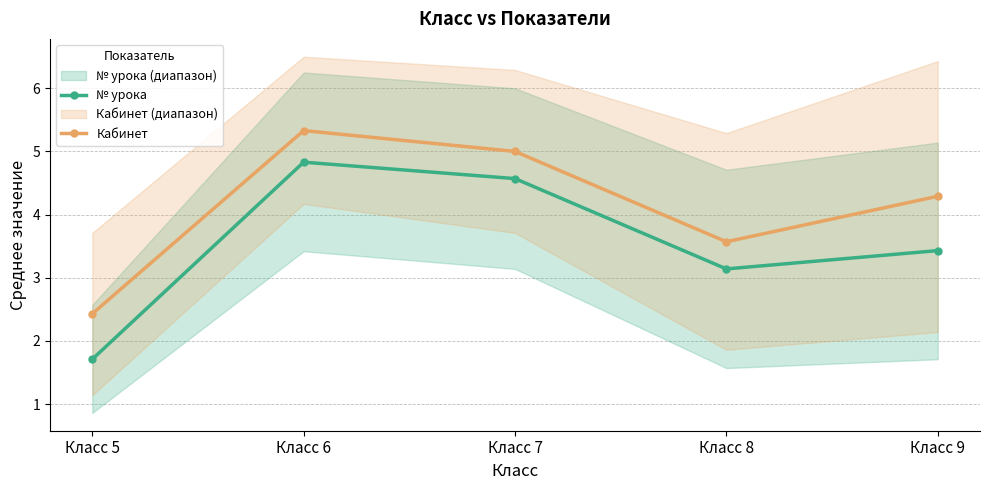

True or false: № урока and Кабинет intersect in this chart.

False